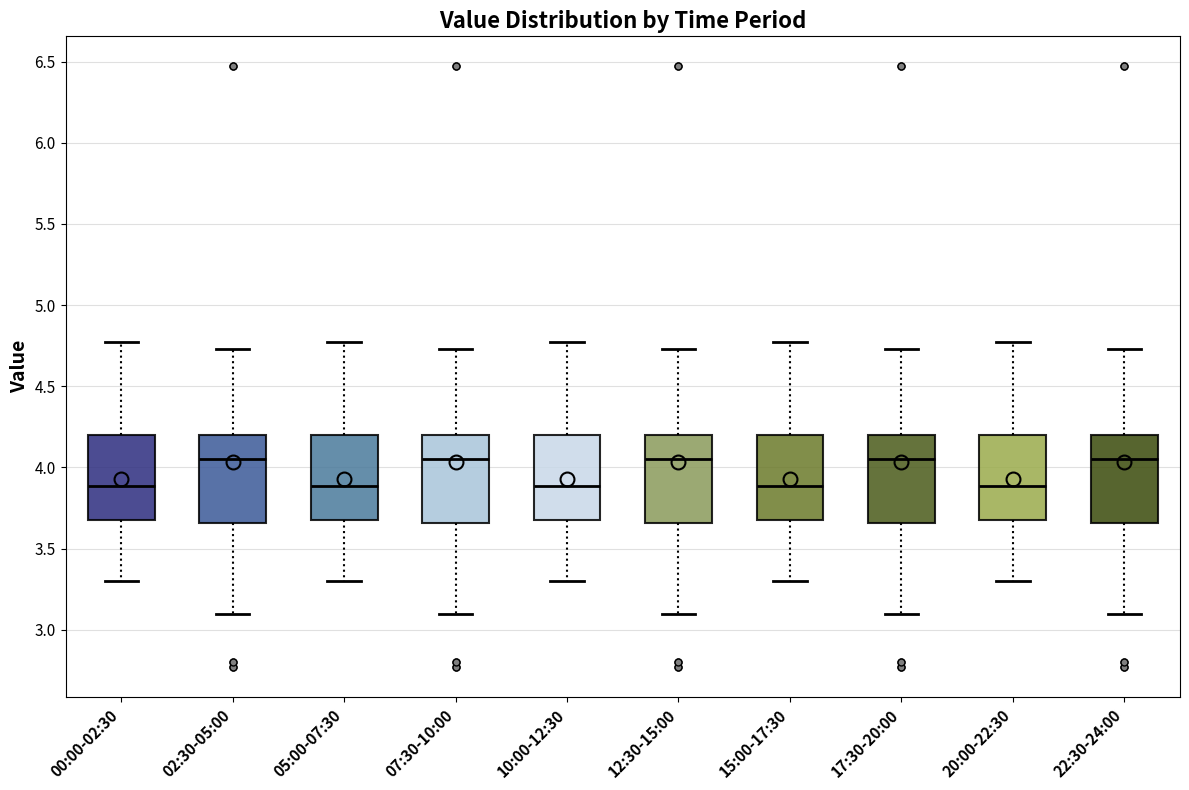

Reading left to right, transcribe this box plot: for each box, give where its median line is, the range the box spans, and where its two whiskers end, as read against the y-axis. The values are not printed on the chart, so give them approximately, as read against the axis.

00:00-02:30: median 3.90, box 3.70 to 4.20, whiskers 3.30 to 4.75
02:30-05:00: median 4.05, box 3.65 to 4.20, whiskers 3.10 to 4.75
05:00-07:30: median 3.90, box 3.70 to 4.20, whiskers 3.30 to 4.75
07:30-10:00: median 4.05, box 3.65 to 4.20, whiskers 3.10 to 4.75
10:00-12:30: median 3.90, box 3.70 to 4.20, whiskers 3.30 to 4.75
12:30-15:00: median 4.05, box 3.65 to 4.20, whiskers 3.10 to 4.75
15:00-17:30: median 3.90, box 3.70 to 4.20, whiskers 3.30 to 4.75
17:30-20:00: median 4.05, box 3.65 to 4.20, whiskers 3.10 to 4.75
20:00-22:30: median 3.90, box 3.70 to 4.20, whiskers 3.30 to 4.75
22:30-24:00: median 4.05, box 3.65 to 4.20, whiskers 3.10 to 4.75